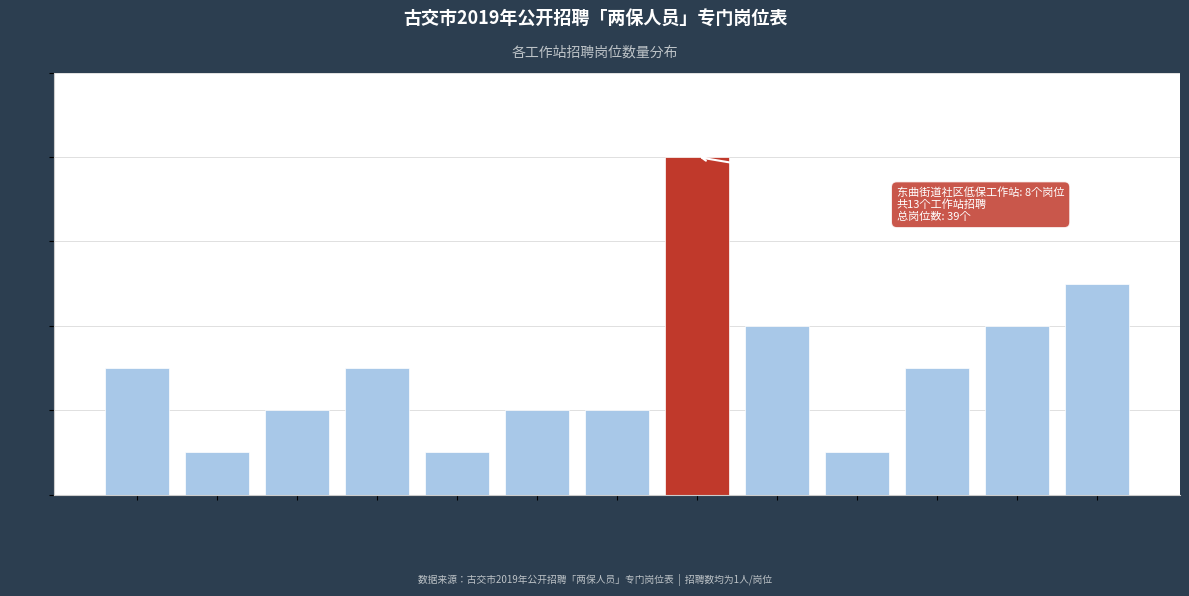

Reading right to left, what are all the values shown in this chart?

5	4	3	1	4	8	2	2	1	3	2	1	3